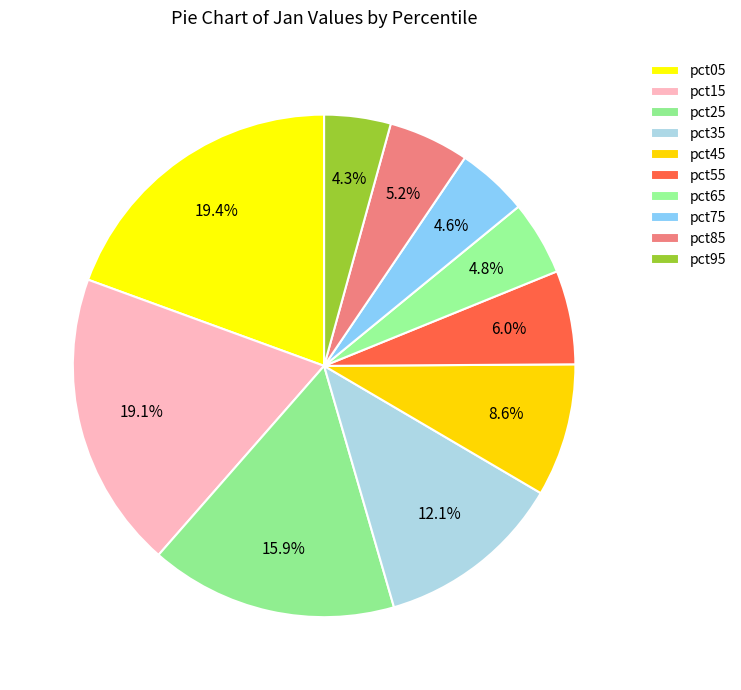

To the nearest percent, what is the difference between the pct65 and pct45 slice percentages?

4%